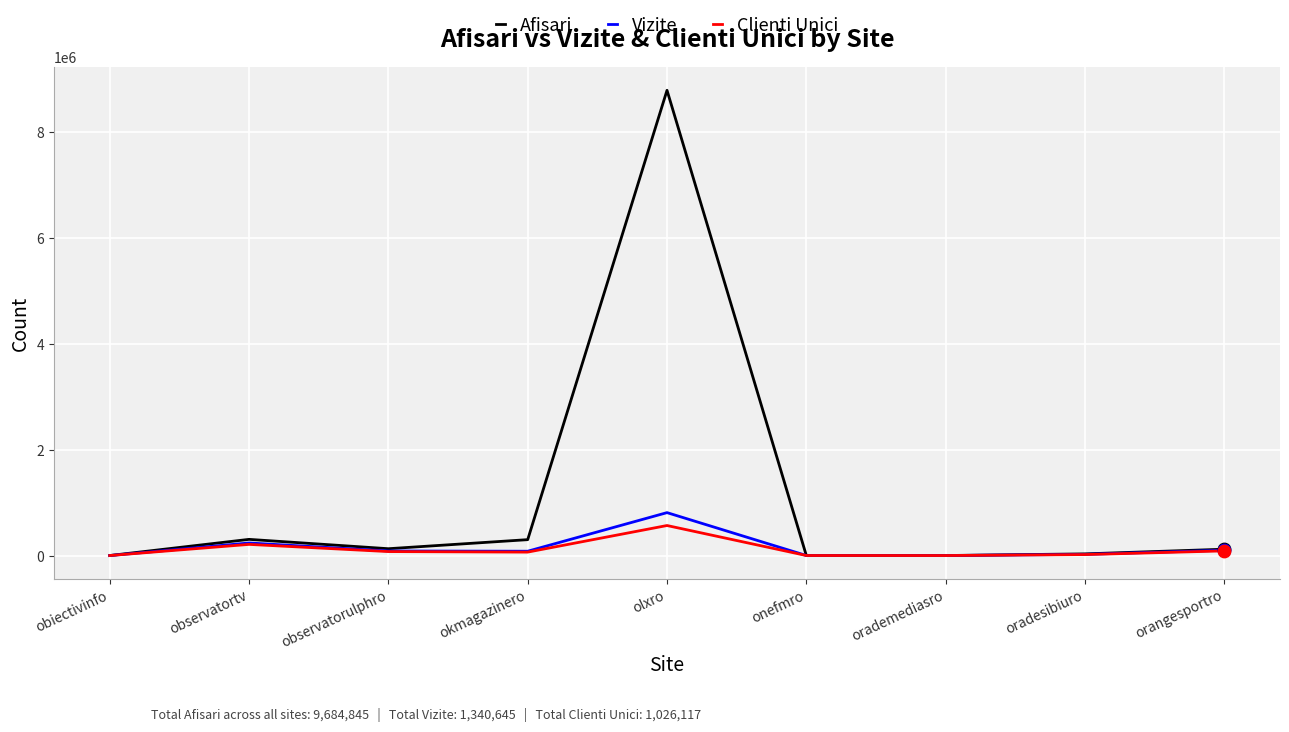

Which series has the widest spread of values?

Afisari